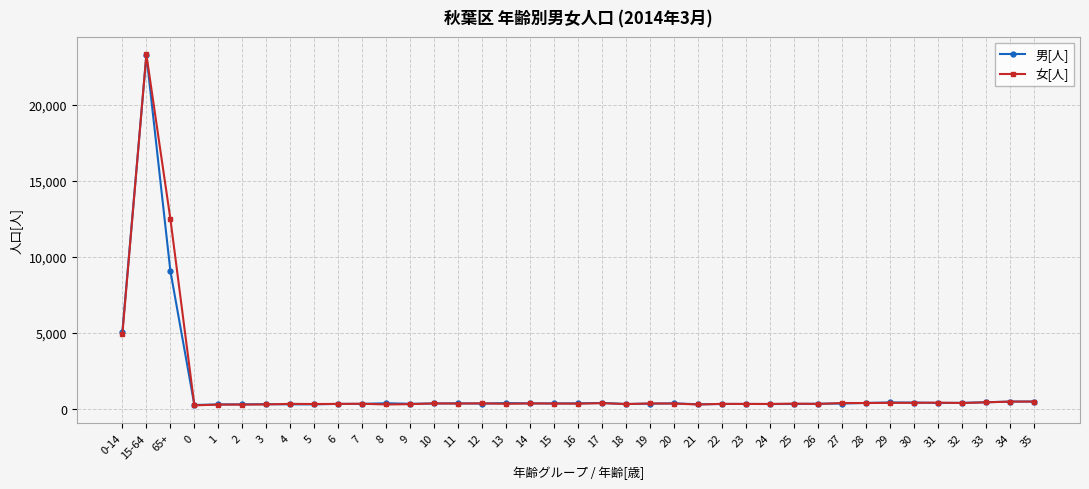

True or false: 女[人] has more than 0 interior local peaks.

True